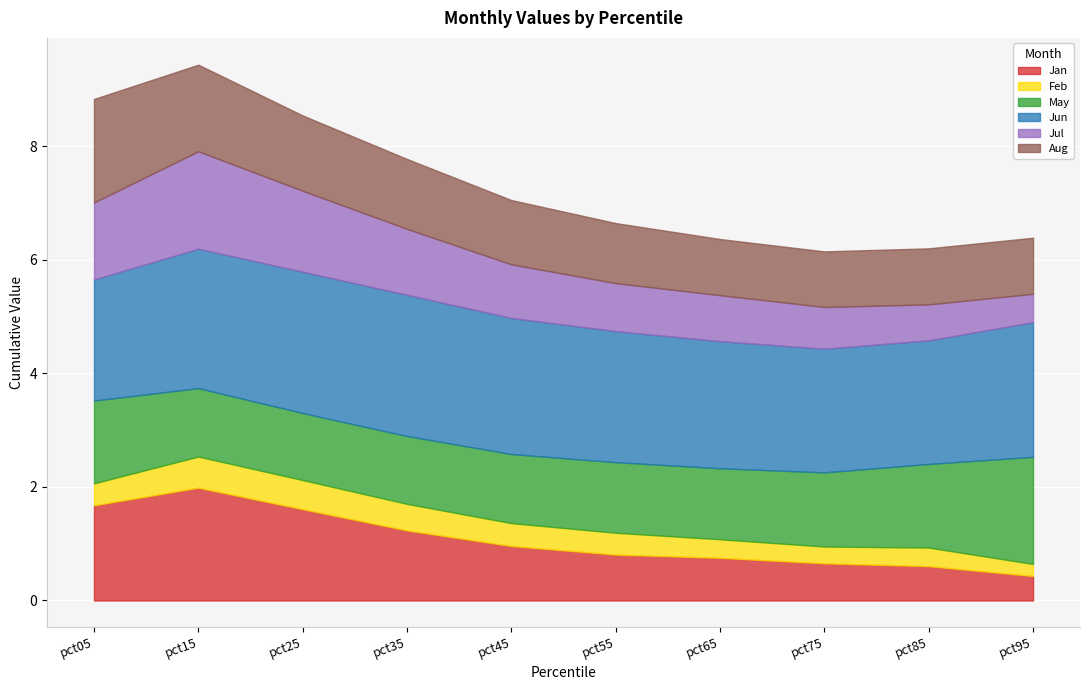

In May, how many points are lower than both neighbors (excluding endpoints)?

1